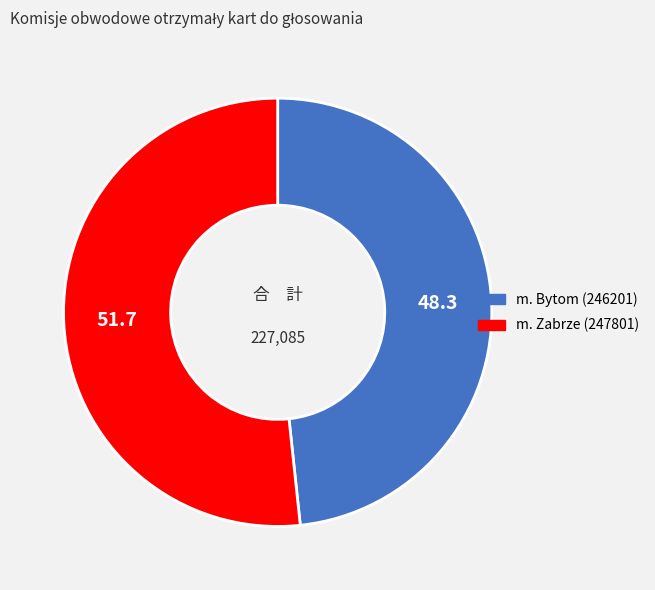

True or false: m. Zabrze (247801) accounts for 39% of the total.

False